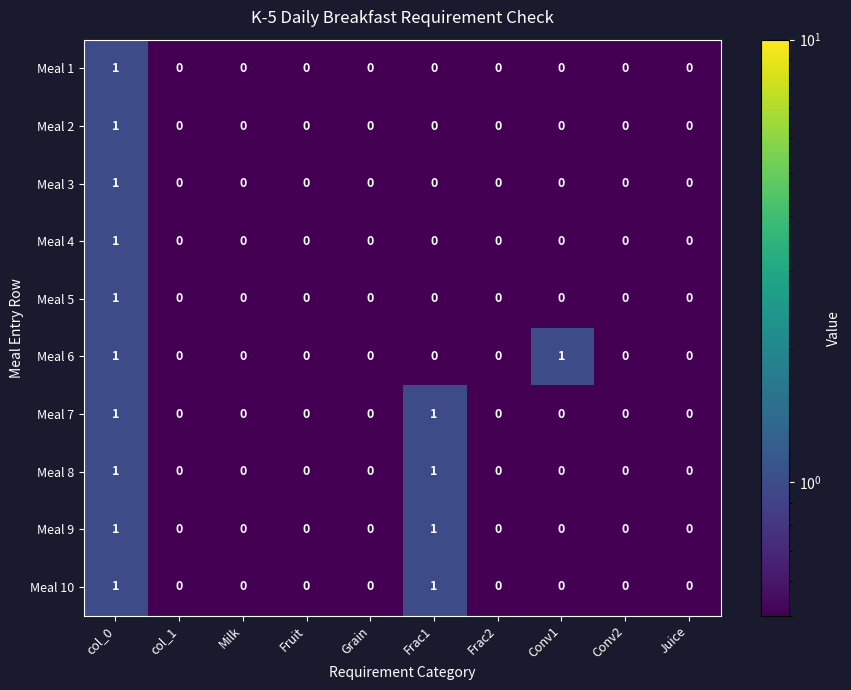

How many Meal 2 values are between 0 and 1?

10